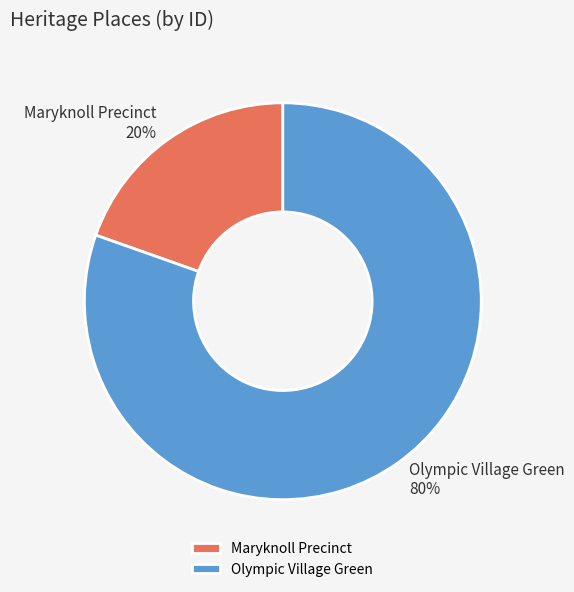

Does Maryknoll Precinct account for over 50% of the chart?

No